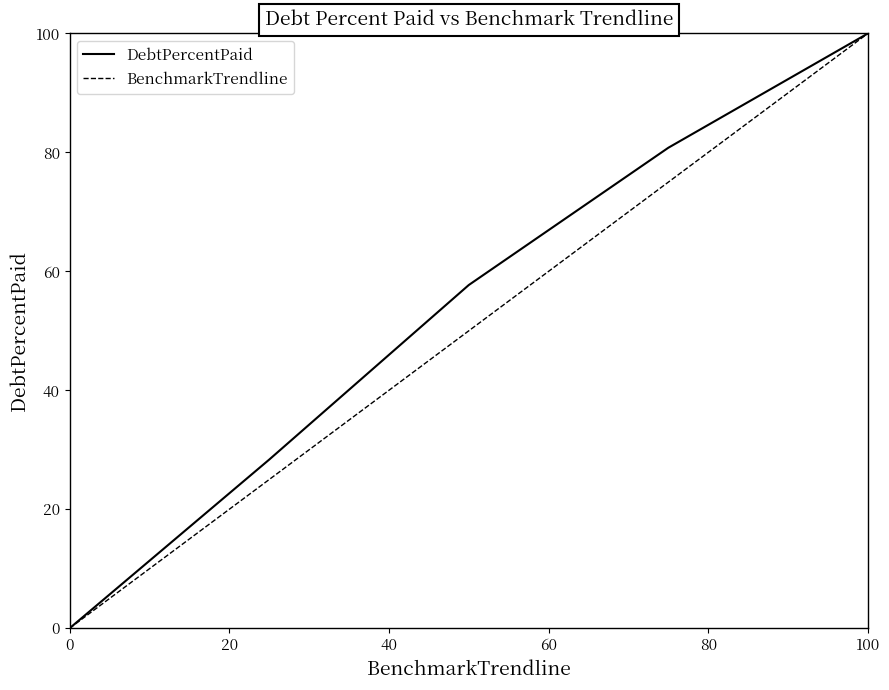

What is the greatest value displayed?

100.0